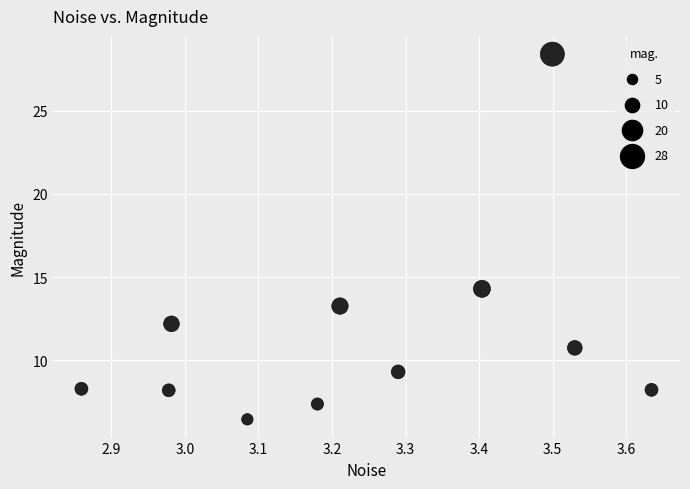

What Y value in the scatter plot is closest to 17?

14.3